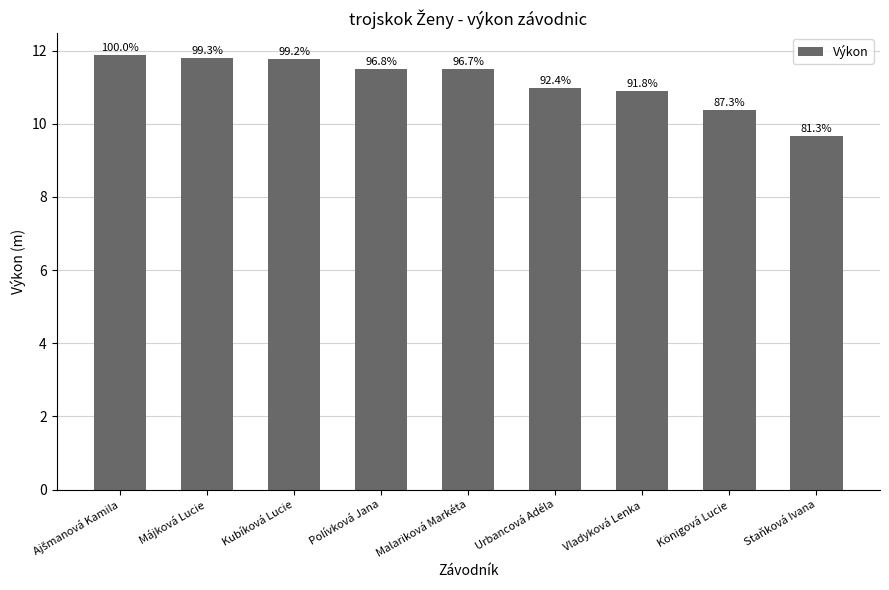

Does the chart contain any negative values?

No